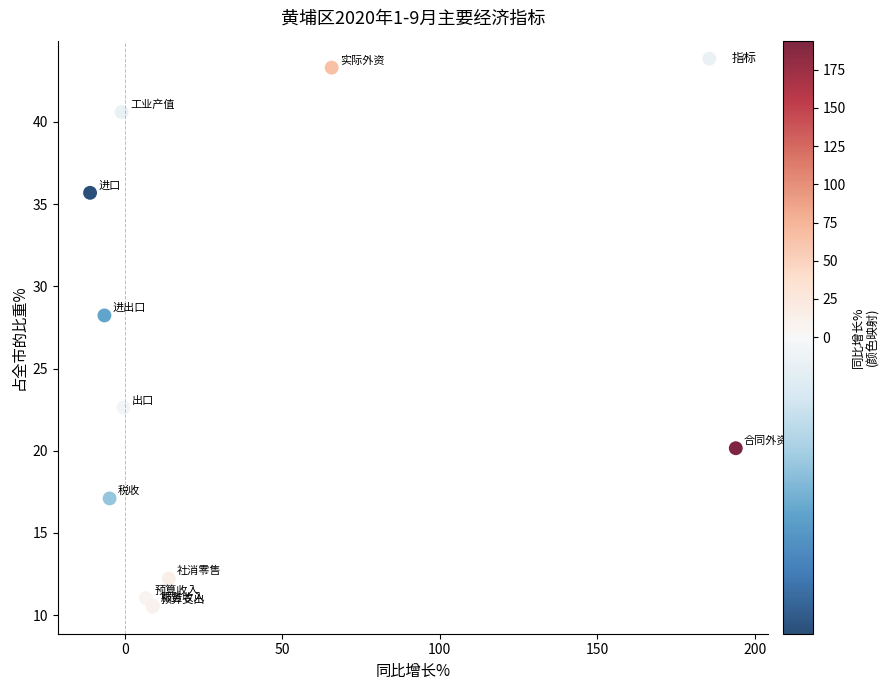

What Y value in the scatter plot is closest to 26?

28.2